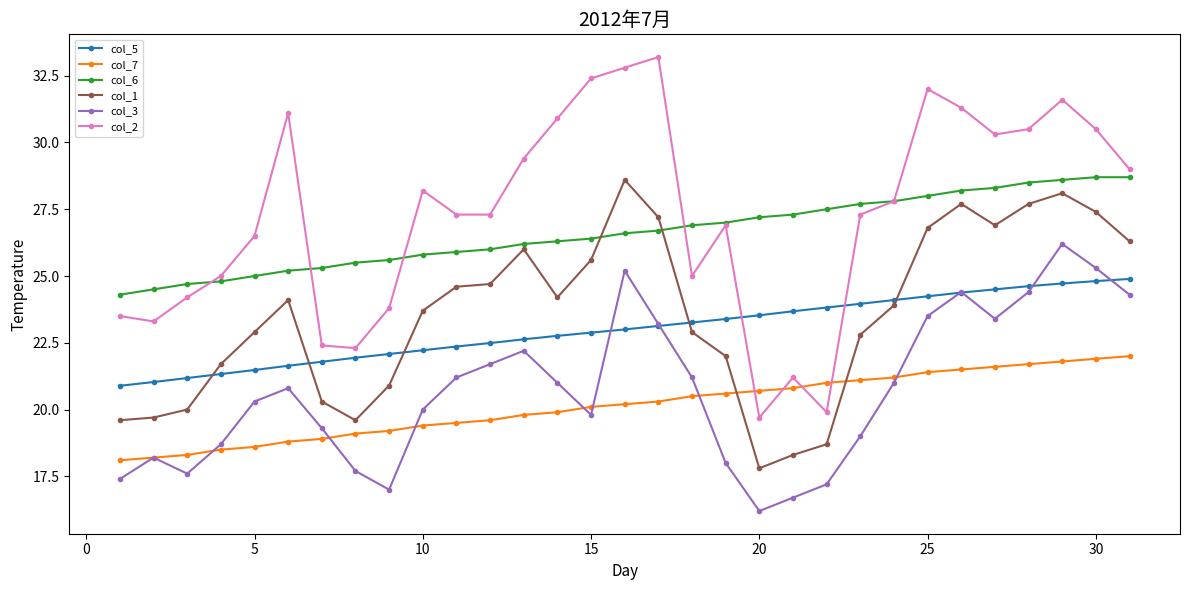

What is the highest value of the col_2 series?

33.2